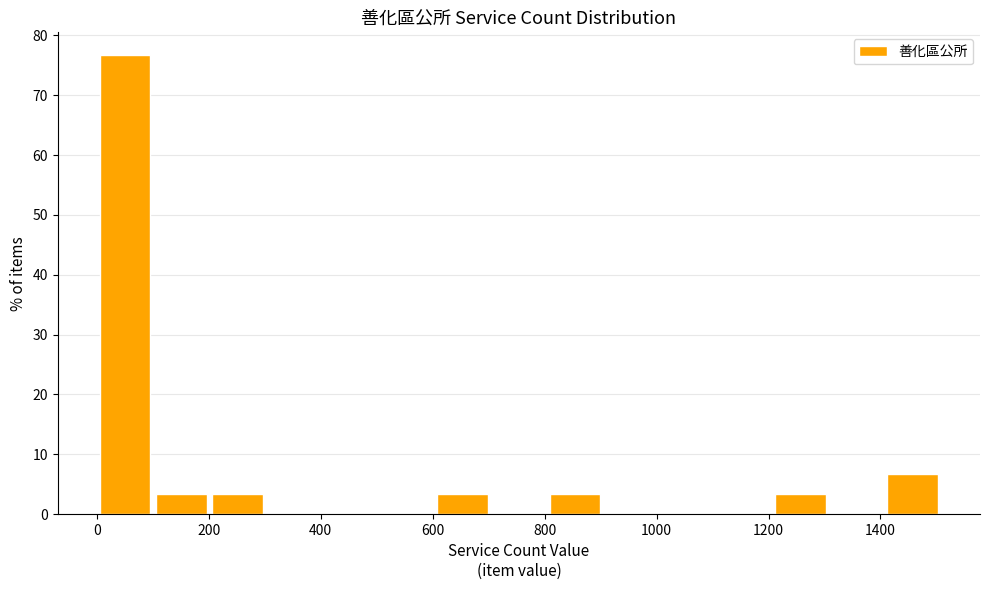

Reading left to right, transcribe this chart: for each bar, give the range it covers on the x-axis and its height. Neither the bar edges nor the heights are printed on the chart, so give them approximately, as read against the axes.

0 to 100: 77
100 to 200: 3
200 to 300: 3
300 to 400: 0
400 to 500: 0
500 to 600: 0
600 to 700: 3
700 to 800: 0
800 to 900: 3
900 to 1000: 0
1000 to 1100: 0
1100 to 1200: 0
1200 to 1300: 3
1300 to 1400: 0
1400 to 1500: 7